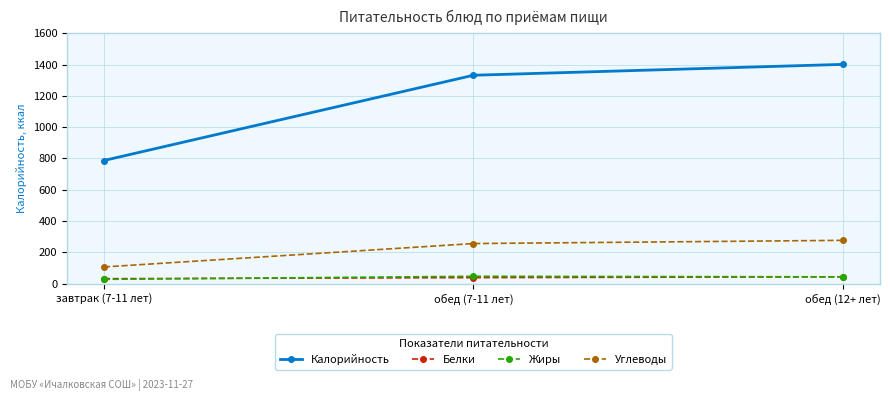

What is the spread (max minus min) of values at завтрак (7-11 лет)?

760.0